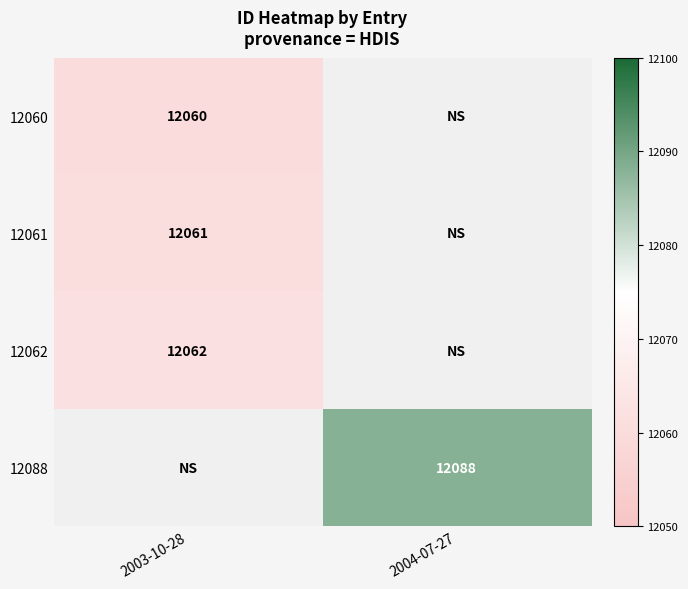

True or false: 12060 has a value of 21060 at 2003-10-28.

False